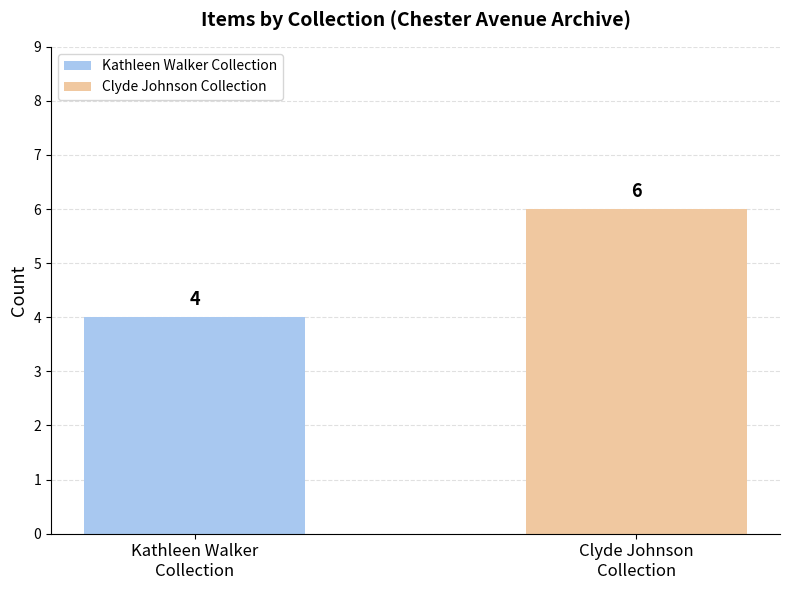

Which series has the largest range (max minus min)?

Kathleen Walker Collection